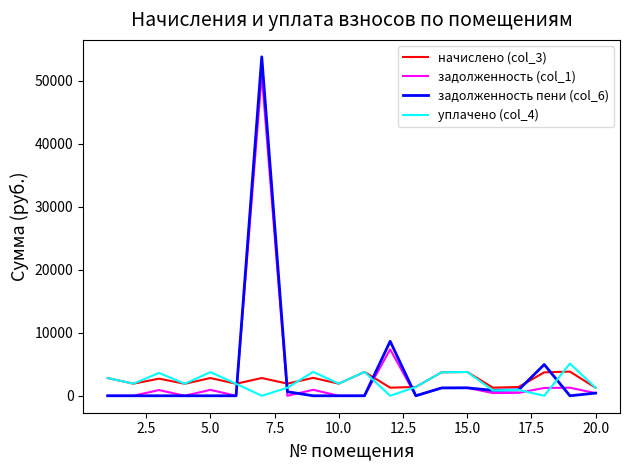

Which series has the largest range (max minus min)?

задолженность пени (col_6)